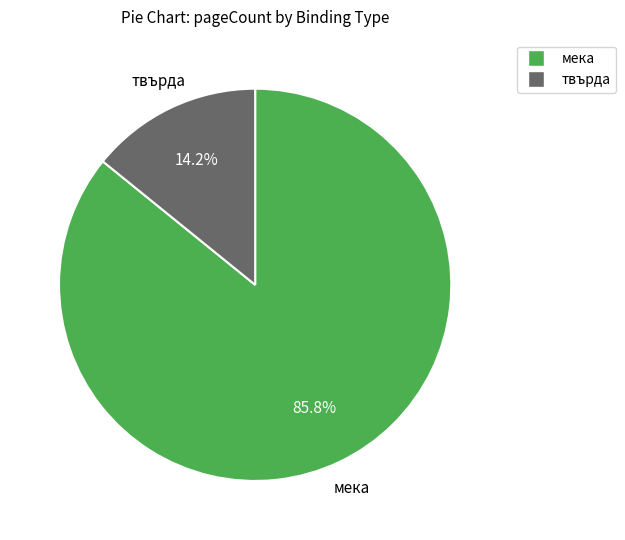

Is there a majority slice in this chart?

Yes